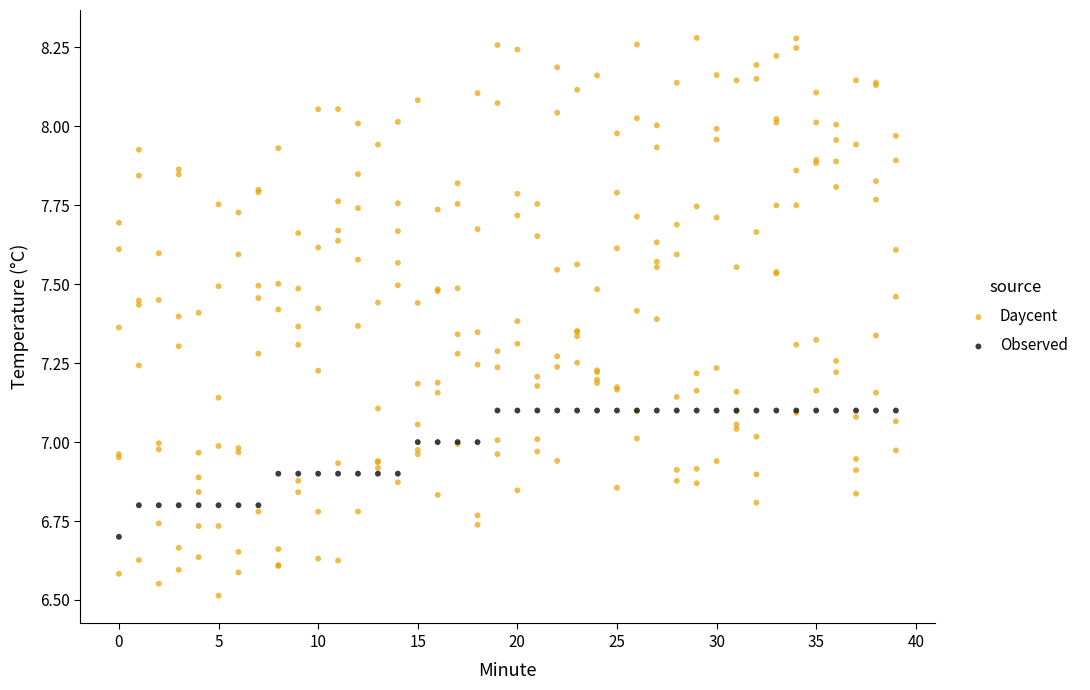

Which series reaches the maximum Y coordinate?

Daycent